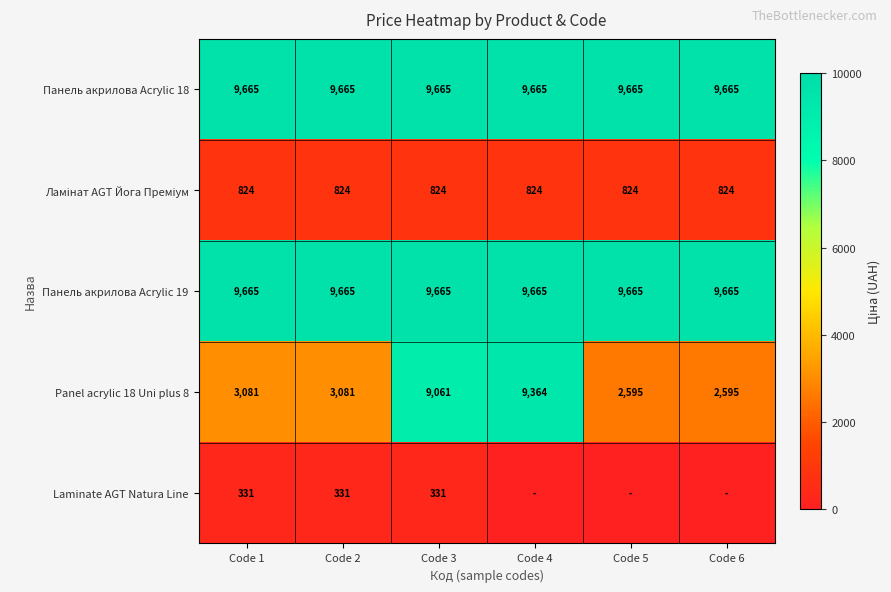

What is the difference between the highest and lowest values at Code 3?

9334